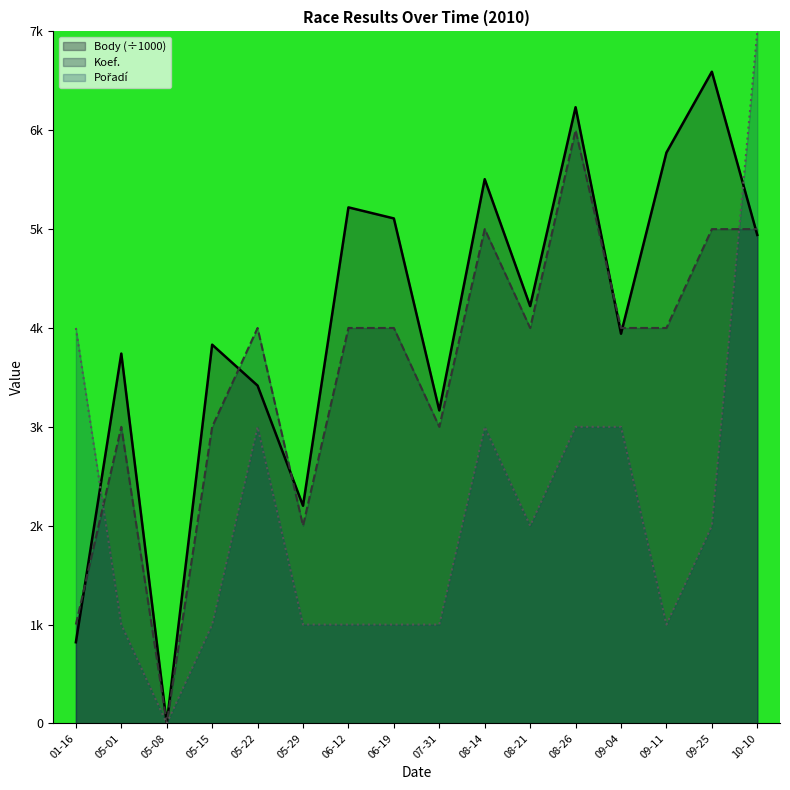

At which label does Body (÷1000) first exceed 4?

06-12